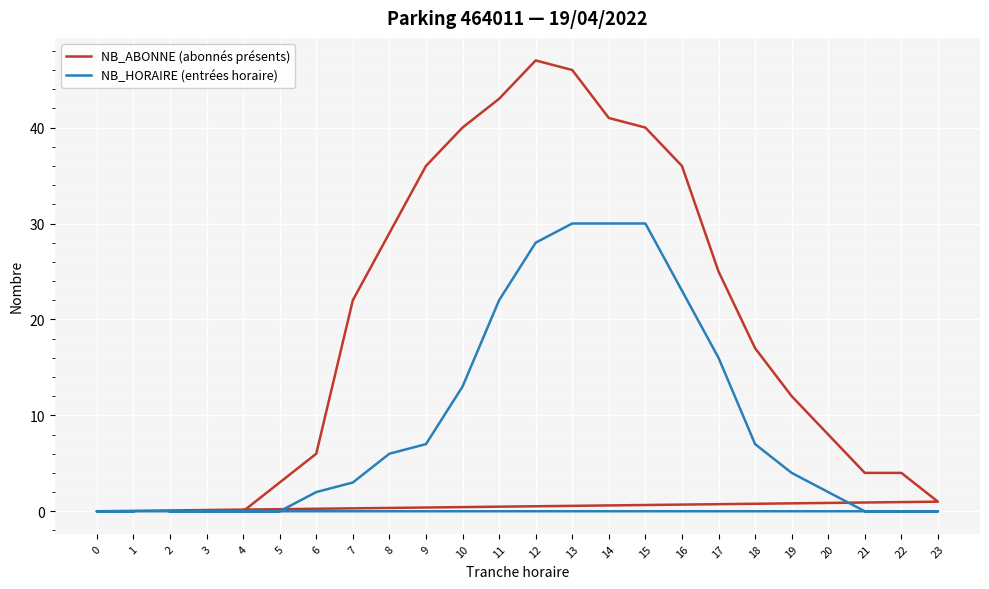

Reading right to left, transcribe all the data shown in this chart.

NB_ABONNE (abonnés présents): 1=0	0=0	23=1	22=4	21=4	20=8	19=12	18=17	17=25	16=36	15=40	14=41	13=46	12=47	11=43	10=40	9=36	8=29	7=22	6=6	5=3	4=0	3=0	2=0
NB_HORAIRE (entrées horaire): 1=0	0=0	23=0	22=0	21=0	20=2	19=4	18=7	17=16	16=23	15=30	14=30	13=30	12=28	11=22	10=13	9=7	8=6	7=3	6=2	5=0	4=0	3=0	2=0